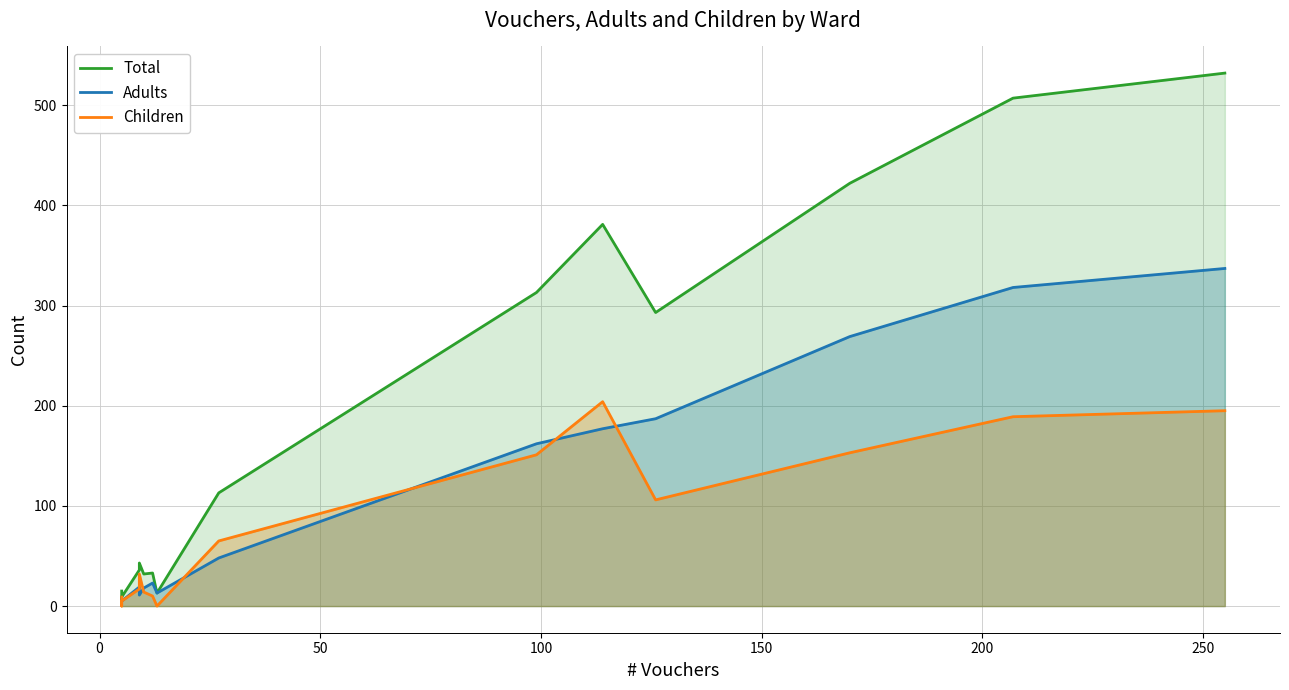

Which series ends up on top after the final intersection of Adults and Children?

Adults